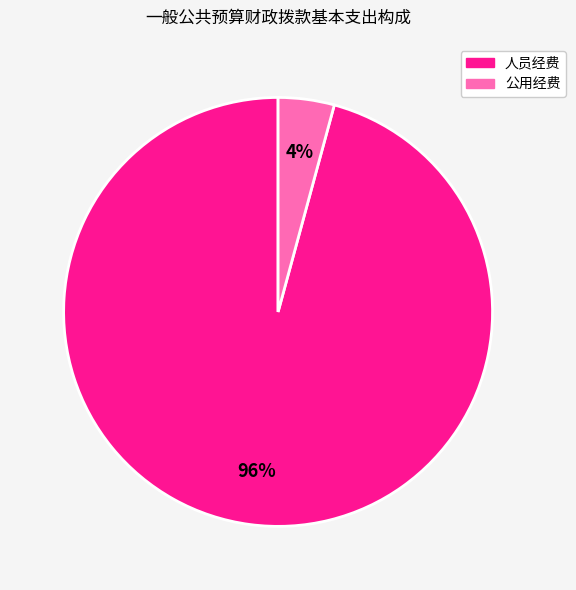

How many segments does this pie chart have?

2